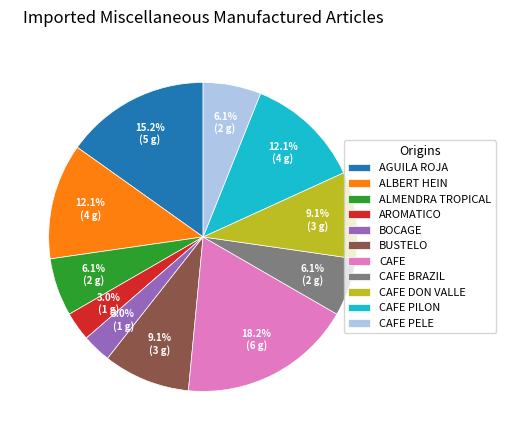

To the nearest percent, what is the difference between the largest and smallest slice percentages?

15%